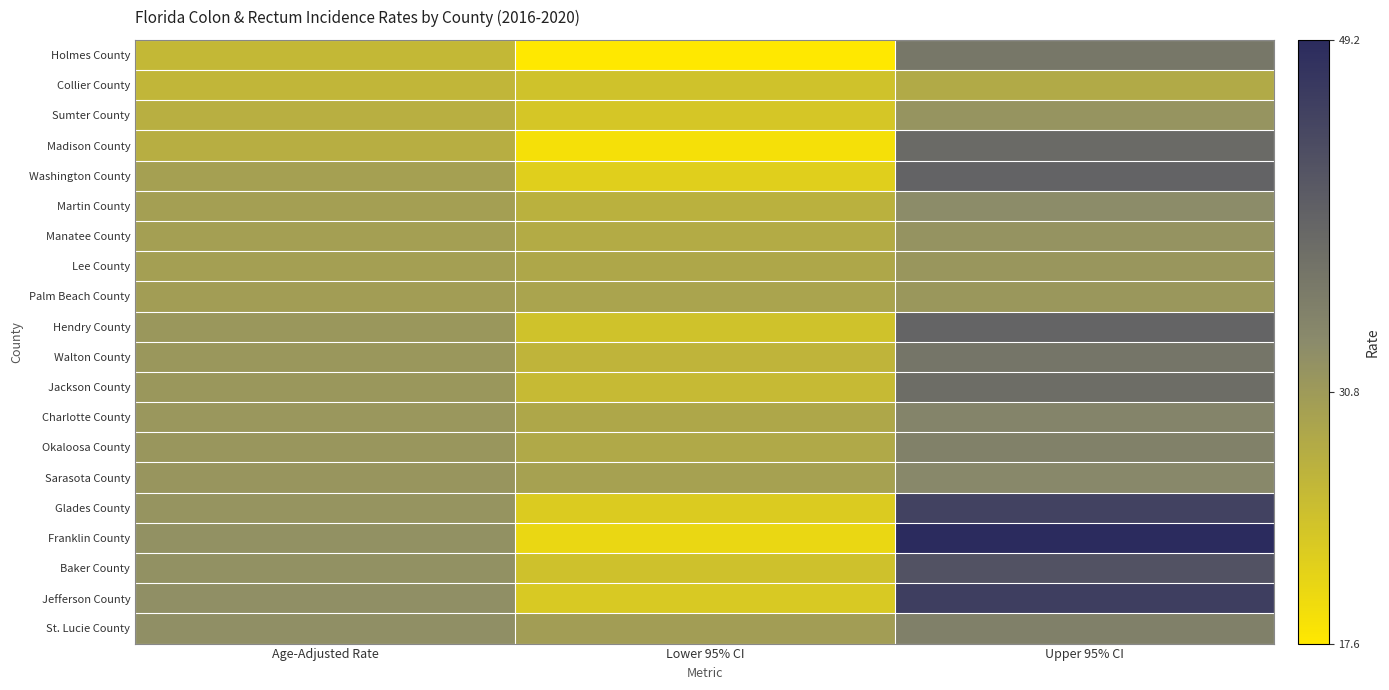

At which label does Baker County first exceed 32?

Age-Adjusted Rate